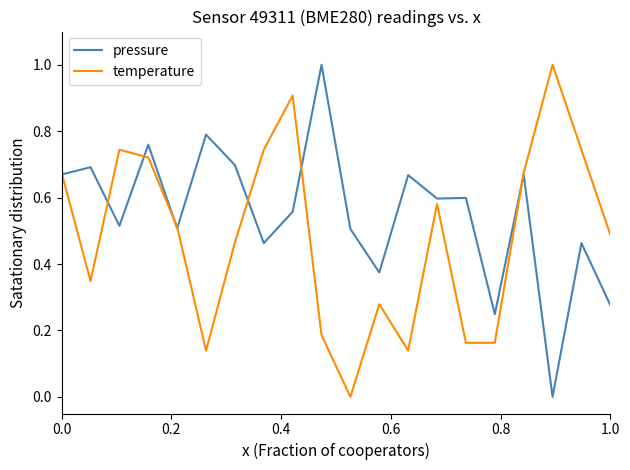

What is the maximum value shown in the chart?

1.0